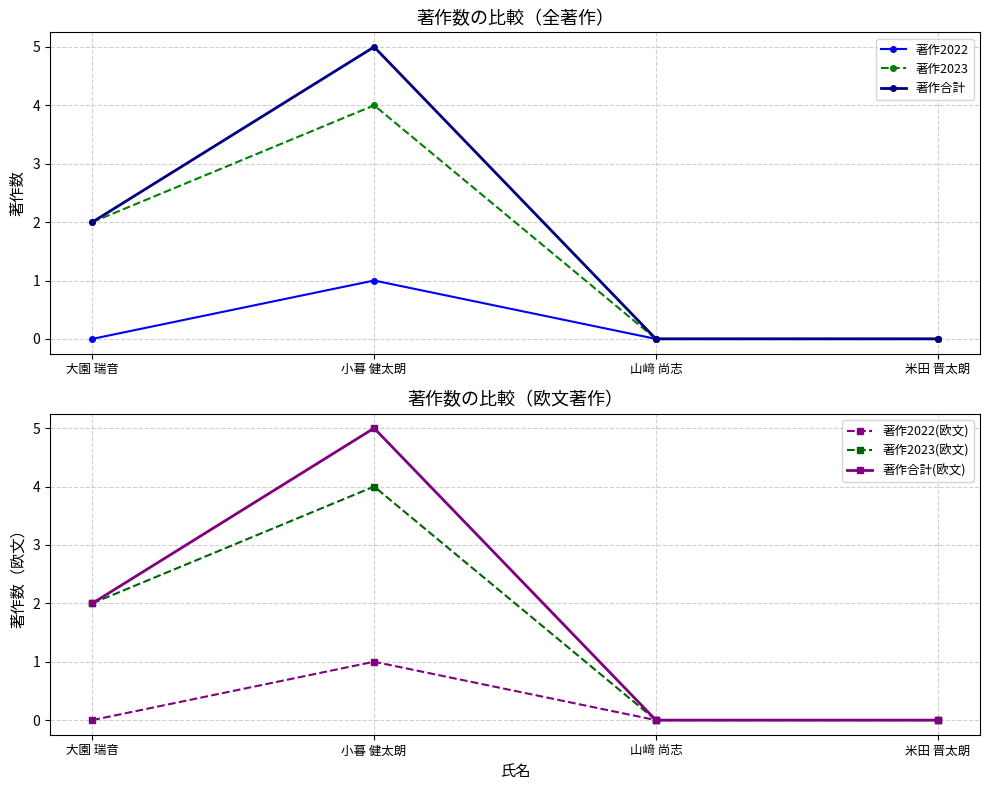

True or false: 著作2022(欧文) has more than 1 points higher than both neighbors.

False